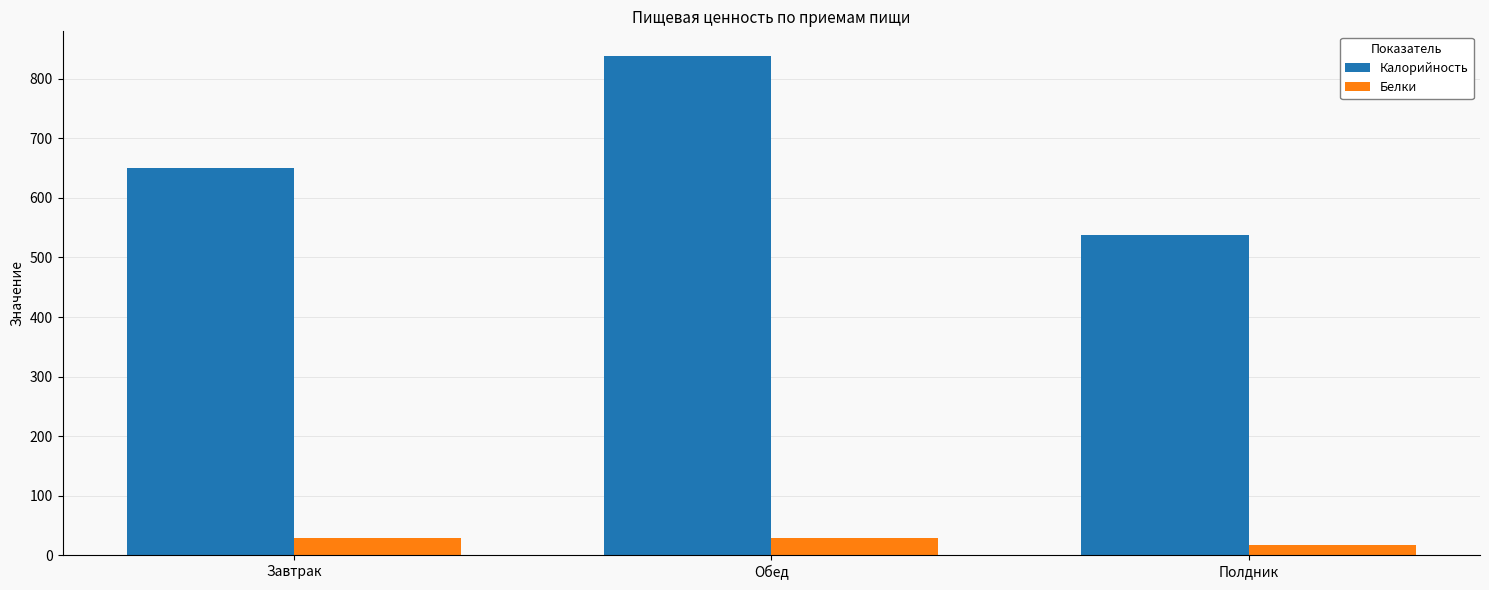

Is it true that Калорийность equals 837.9 at Обед?

True